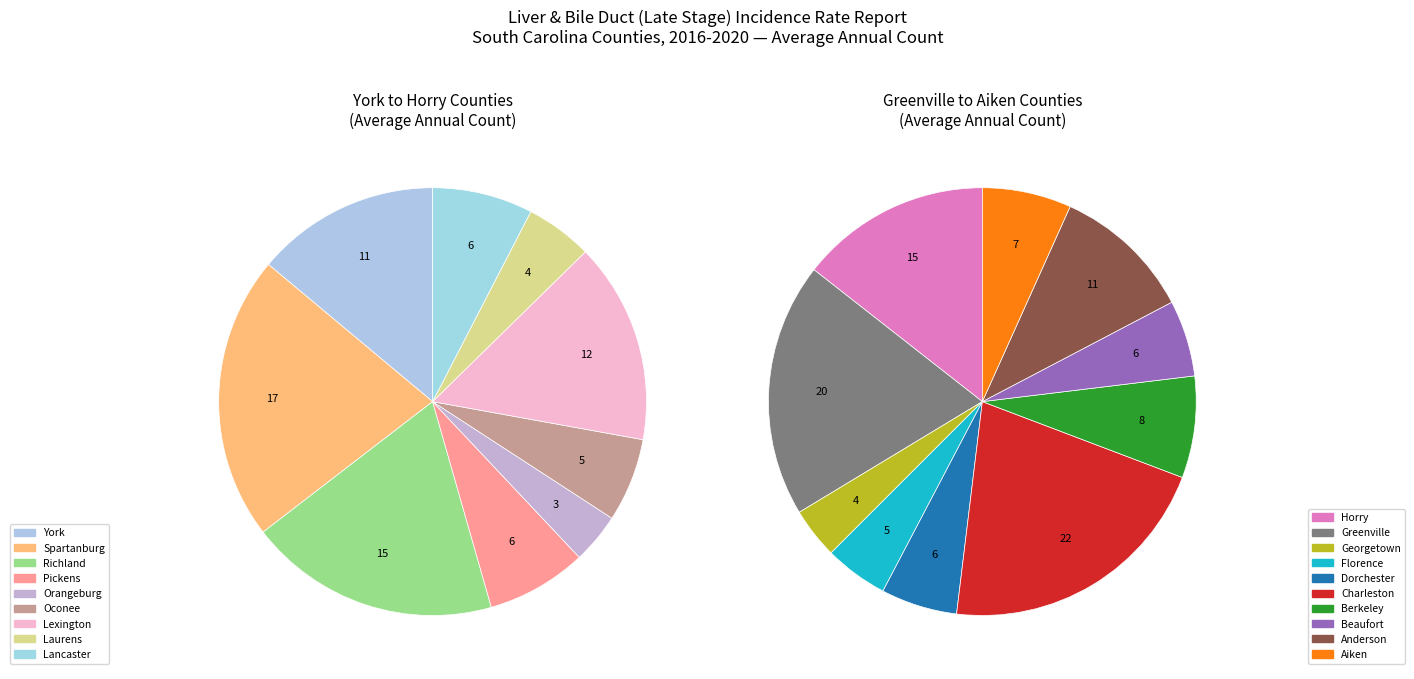

What is the largest slice in the pie chart?

Charleston